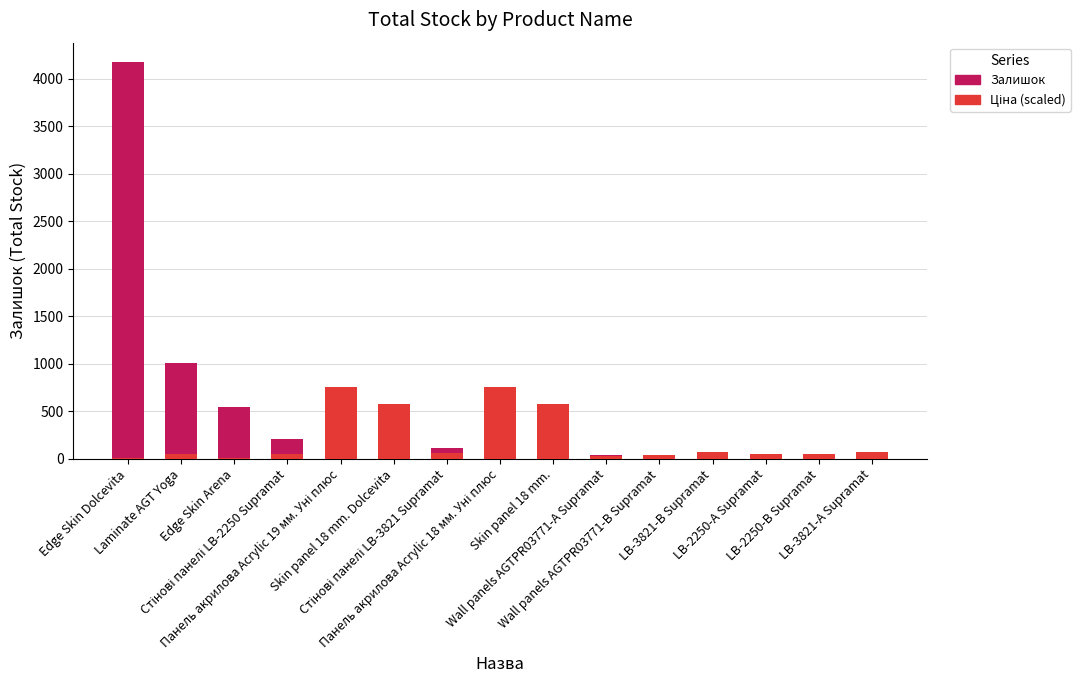

The value of Залишок at Skin panel 18 mm. Dolcevita is 119.0. True or false?

True